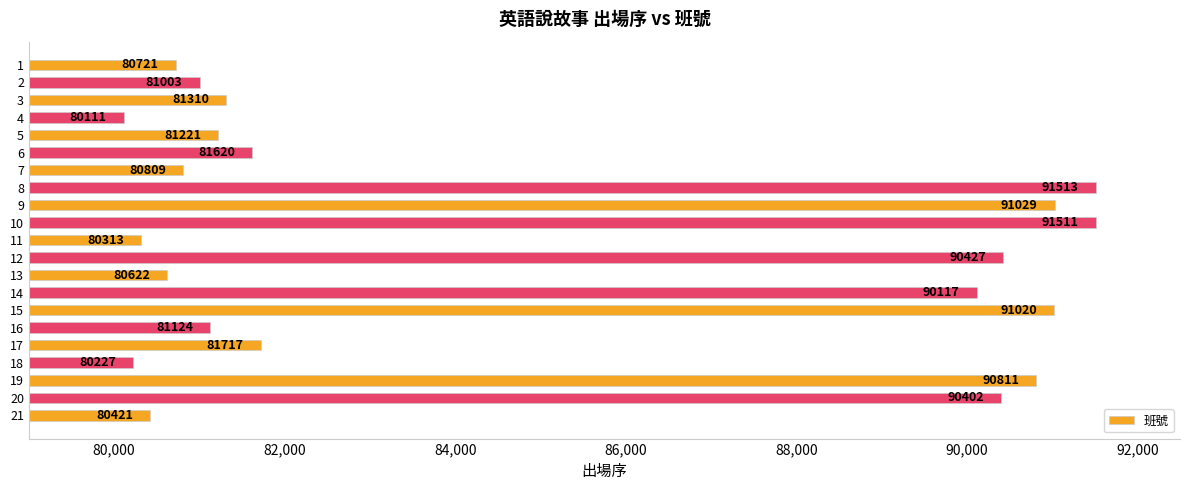

Approximately how many times larger is the value at 6 compared to 17?

1.0